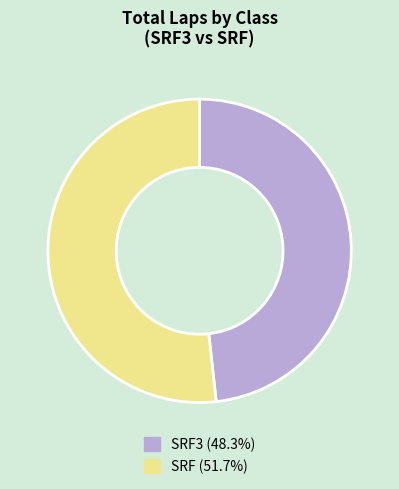

Does any single category account for the majority?

Yes